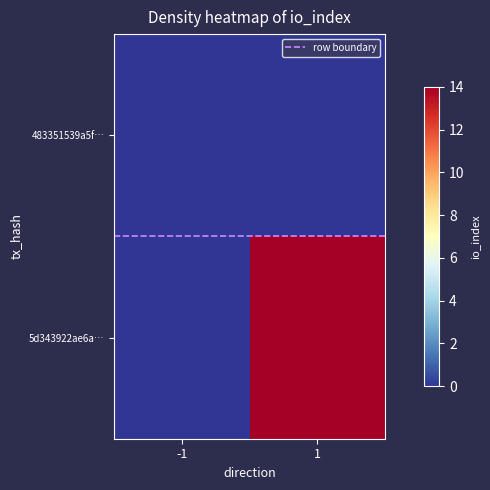

At how many categories does at least one series exceed 13?

1